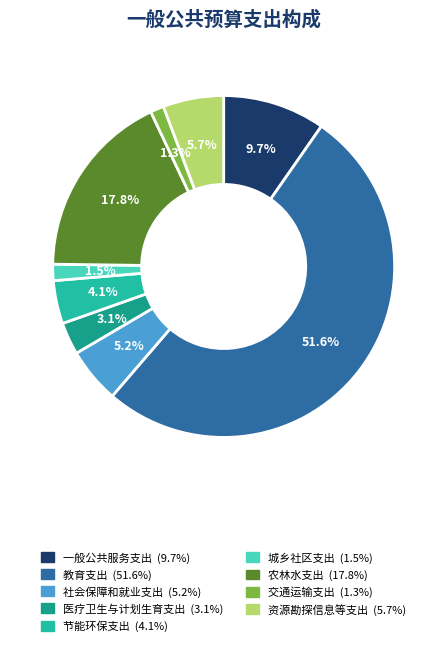

Is the sum of 教育支出 and 社会保障和就业支出 greater than half?

Yes